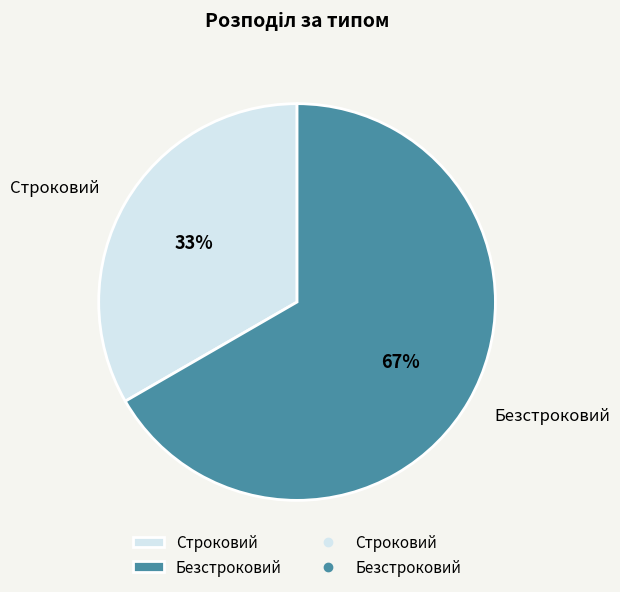

Approximately how many times larger is the value at Строковий compared to Безстроковий?

0.5